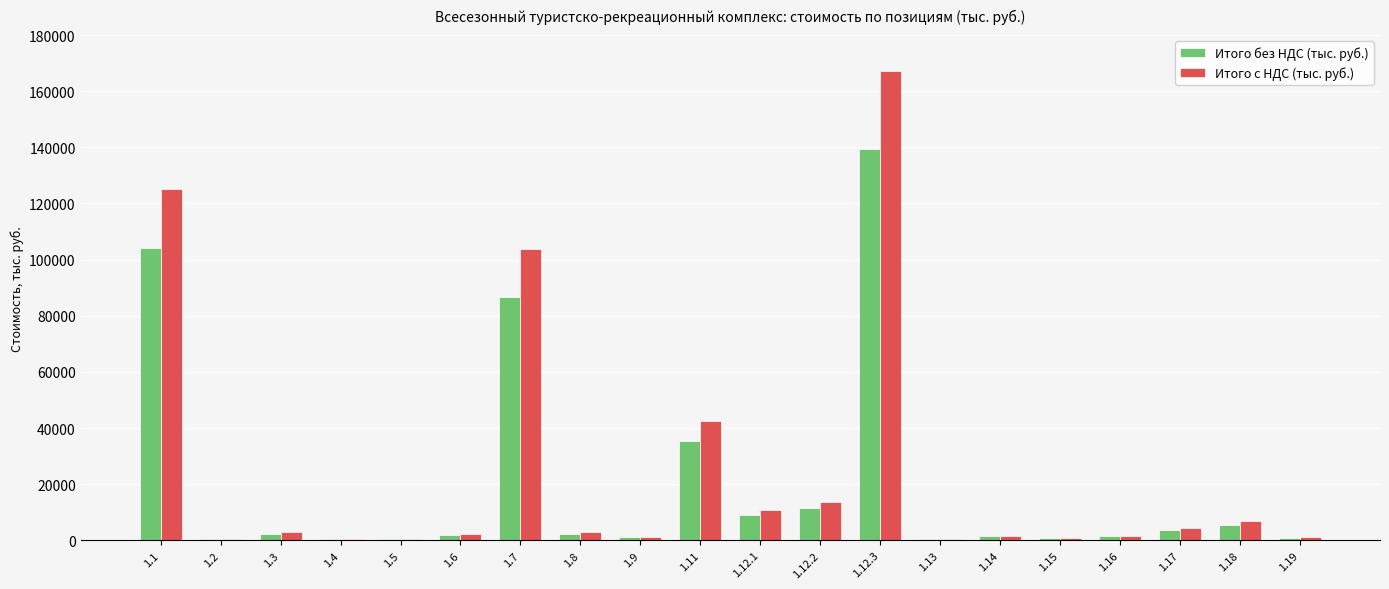

At which category is the sum across all series the highest?

1.12.3